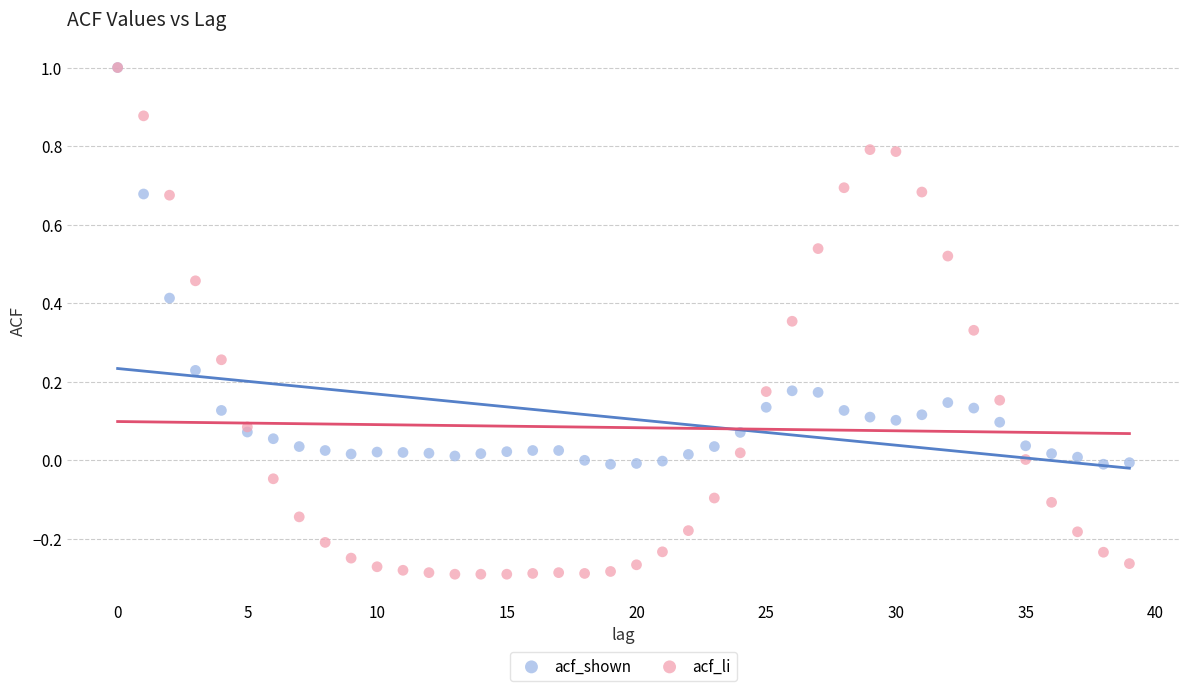

What are all the series names shown in the legend?

acf_shown, acf_li